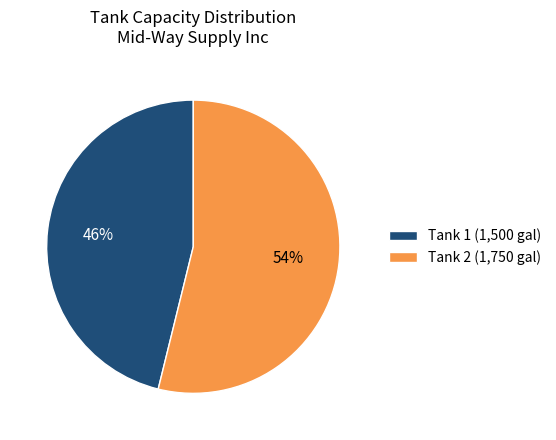

Is Tank 2 the majority of the pie?

Yes